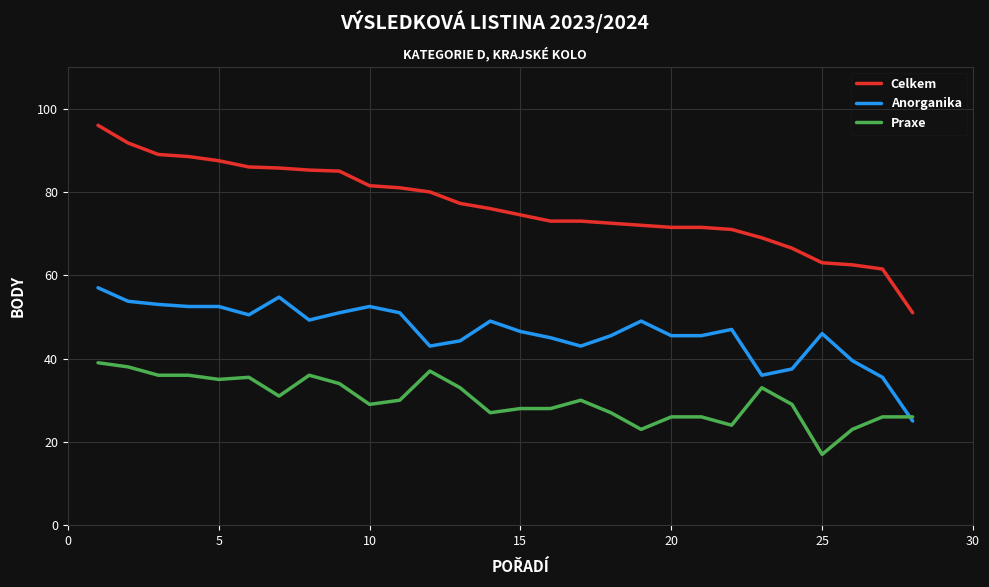

Rank the series by their maximum value, from lowest to highest.

Praxe, Anorganika, Celkem